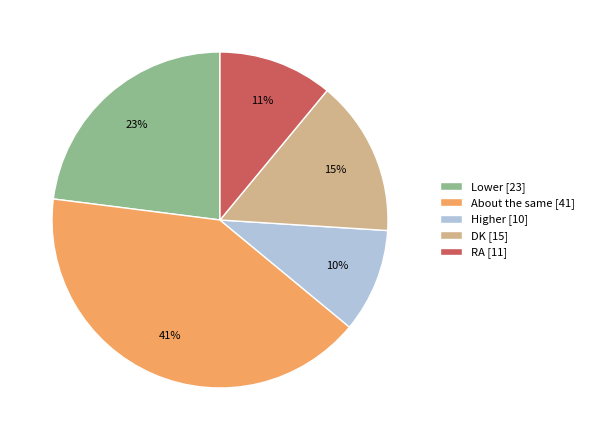

Which has a higher value, About the same or RA?

About the same